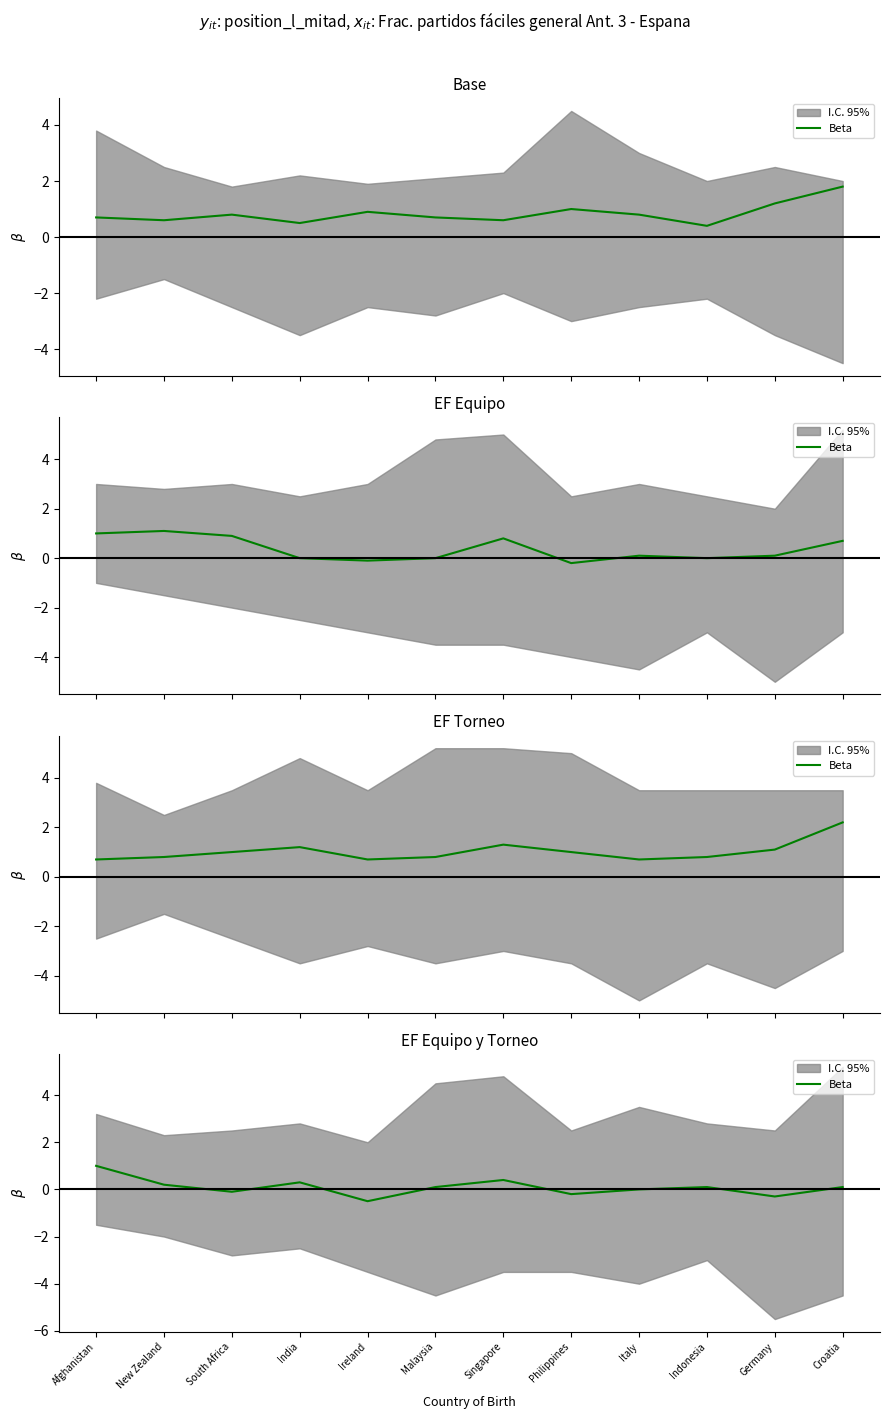

How many lines are shown in the chart?

1